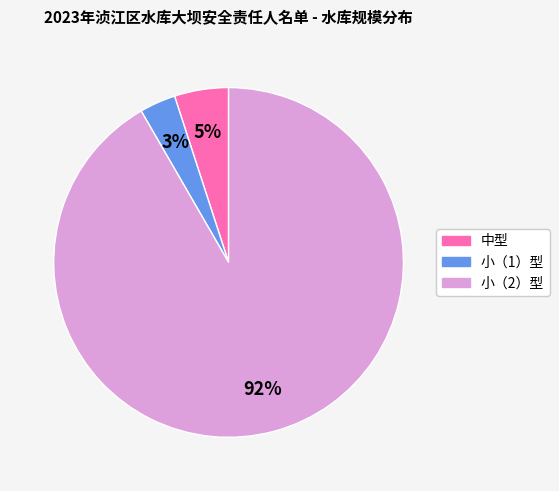

How many slices are in this pie chart?

3